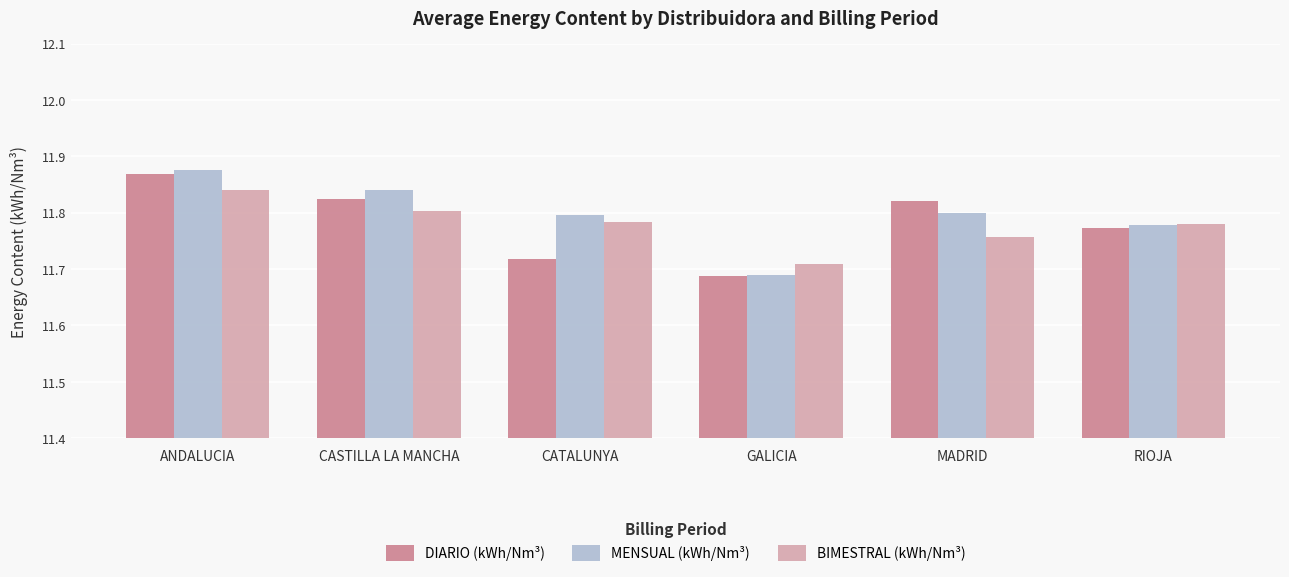

Where is DIARIO (kWh/Nm³) nearest to the value 11?

GALICIA